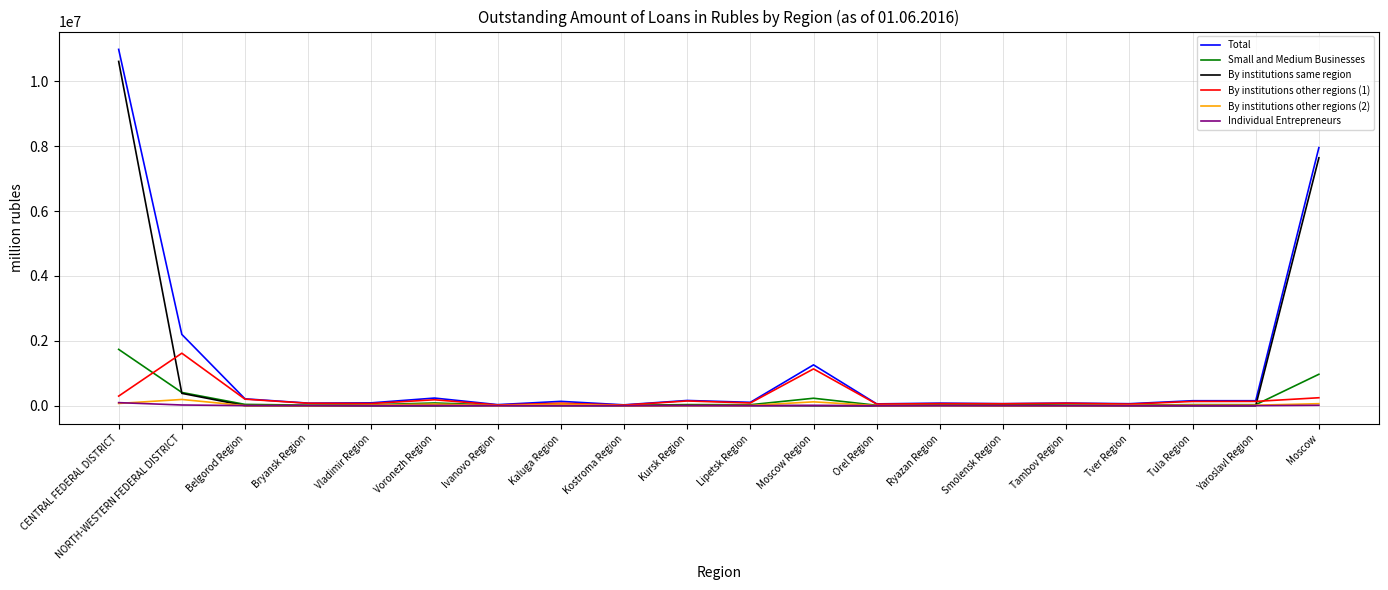

At which category is the sum across all series the highest?

CENTRAL FEDERAL DISTRICT